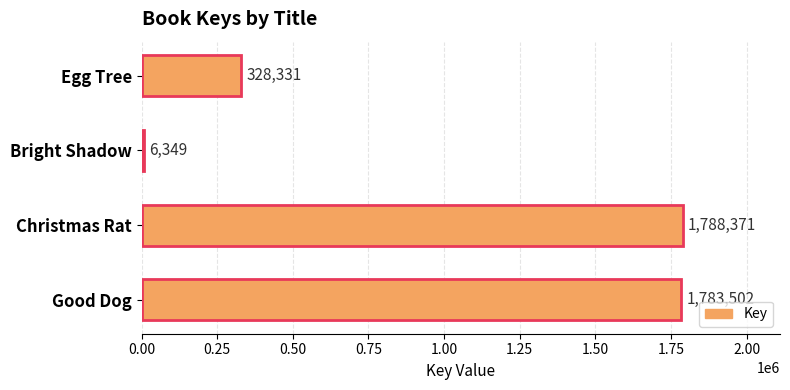

At which label is the value closest to 897360?

Egg Tree